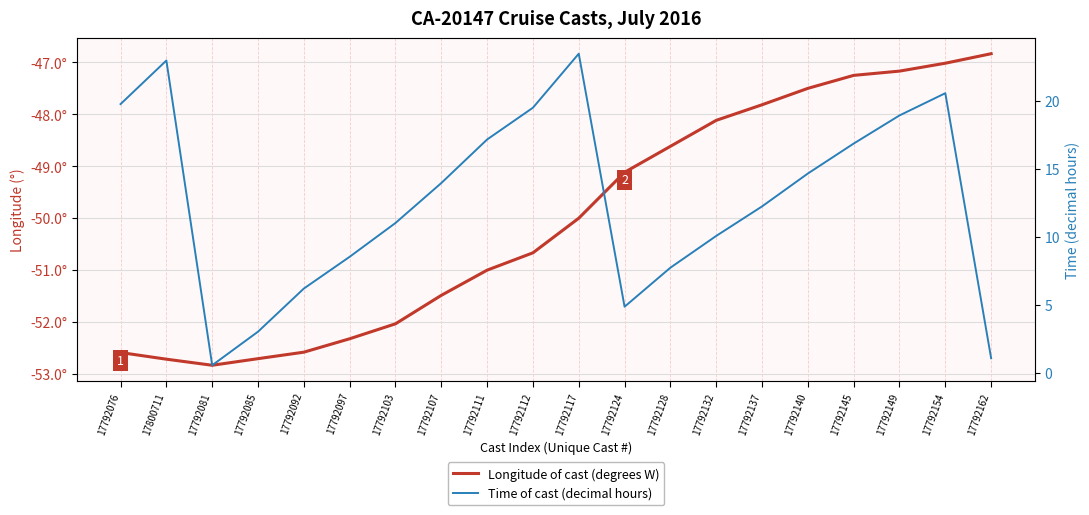

Where is Longitude of cast (degrees W) nearest to the value -49?

17792124